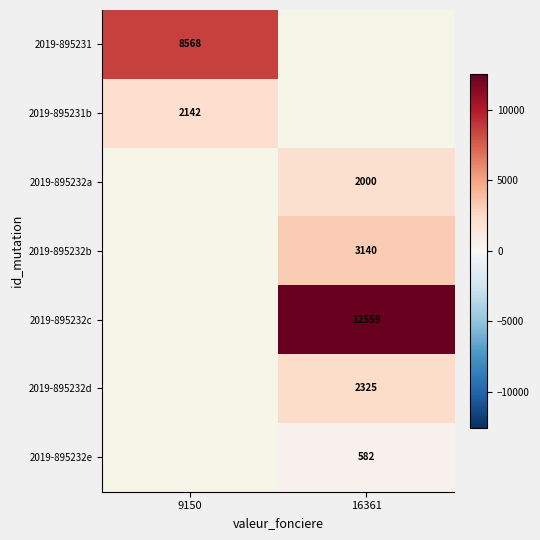

The 2019-895231b series shows 3565 at 9150. True or false?

False